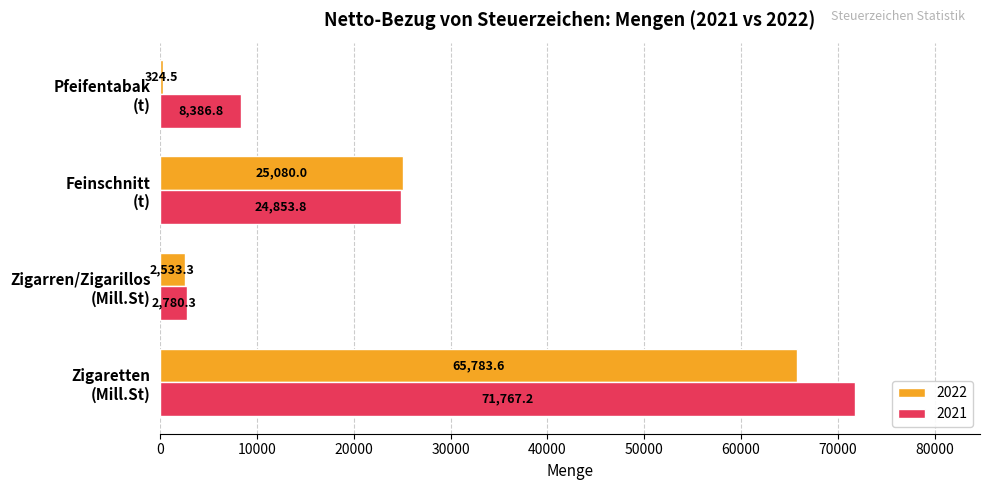

What is the highest value of the 2022 series?

65783.6